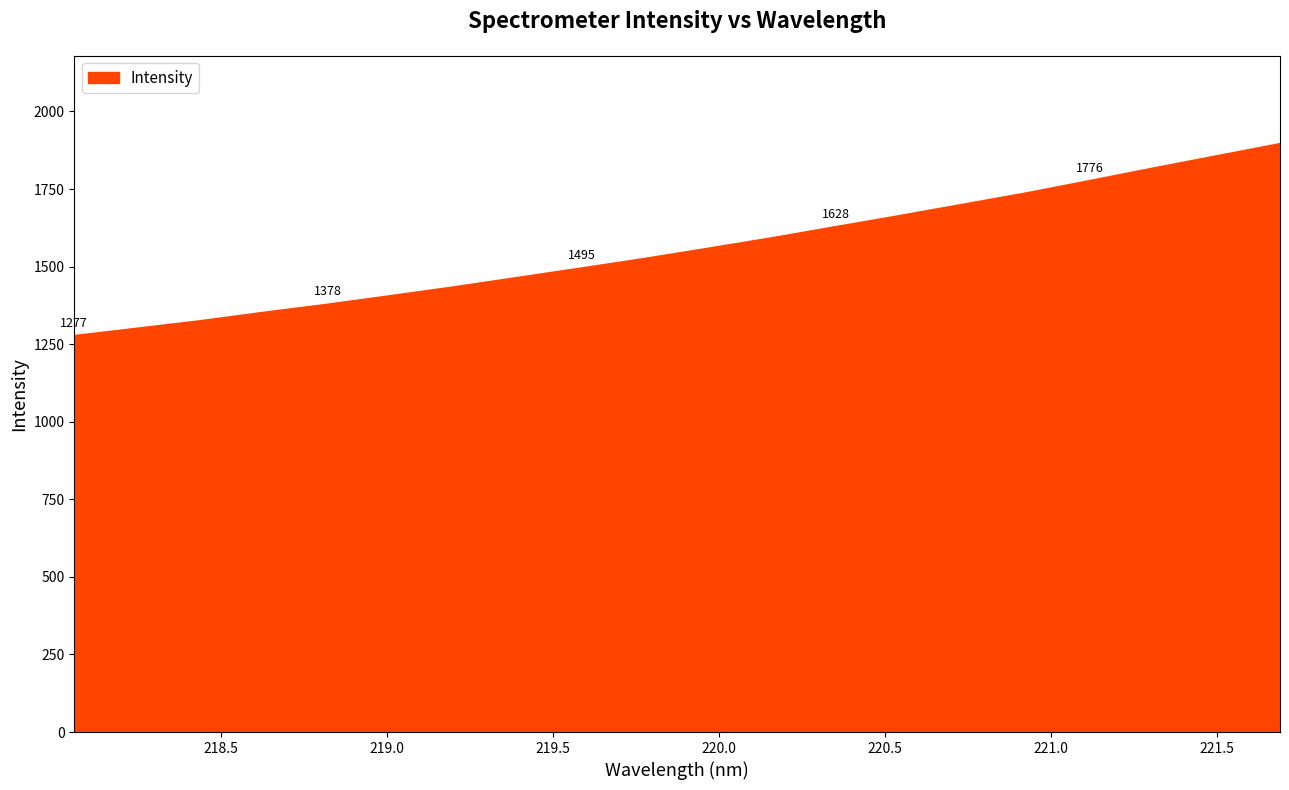

What is the difference between the second highest and second lowest values?

555.4